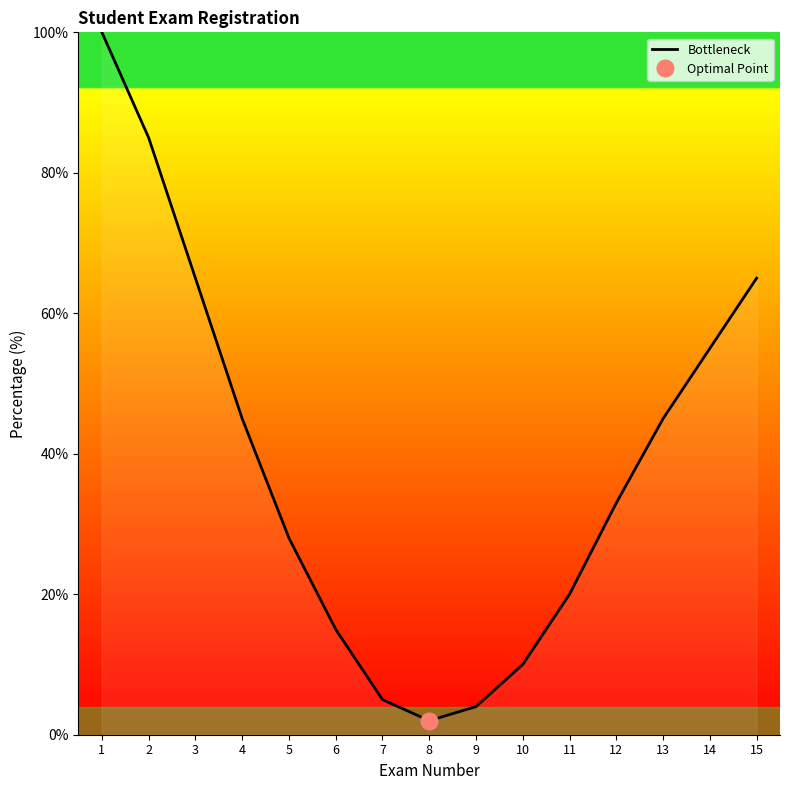

What is the sum of all values?

577